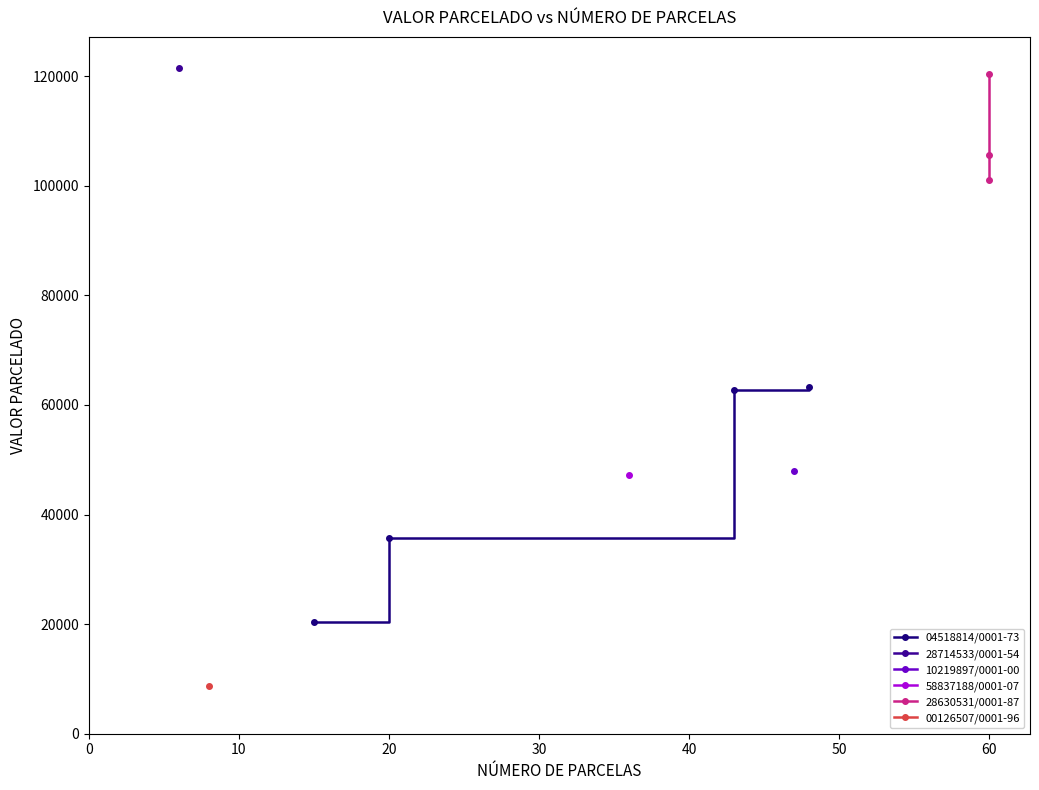

The VALOR PARCELADO series shows 121508.4 at 6. True or false?

True